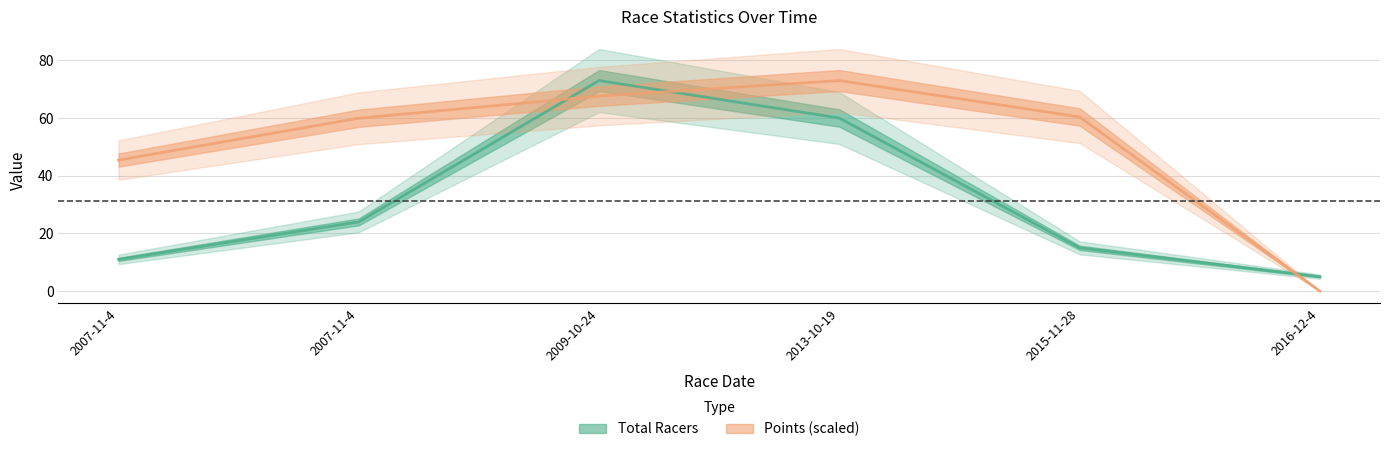

What is the label of the 2nd point from the left?

2007-11-4